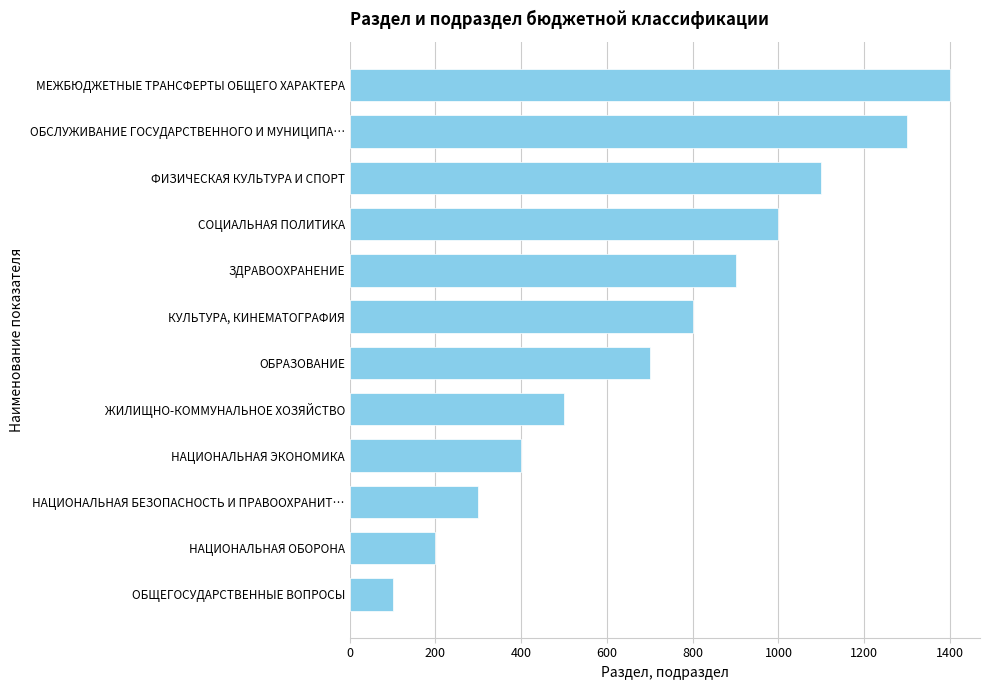

Between МЕЖБЮДЖЕТНЫЕ ТРАНСФЕРТЫ ОБЩЕГО ХАРАКТЕРА and ЗДРАВООХРАНЕНИЕ, which is larger?

МЕЖБЮДЖЕТНЫЕ ТРАНСФЕРТЫ ОБЩЕГО ХАРАКТЕРА